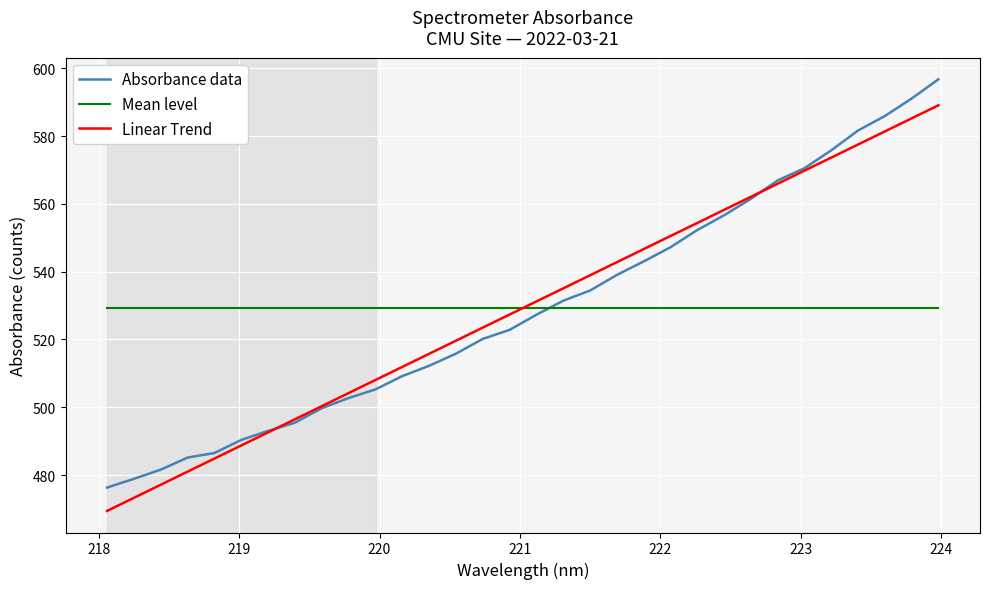

How many intersections are there between Linear Trend and Mean level?

1